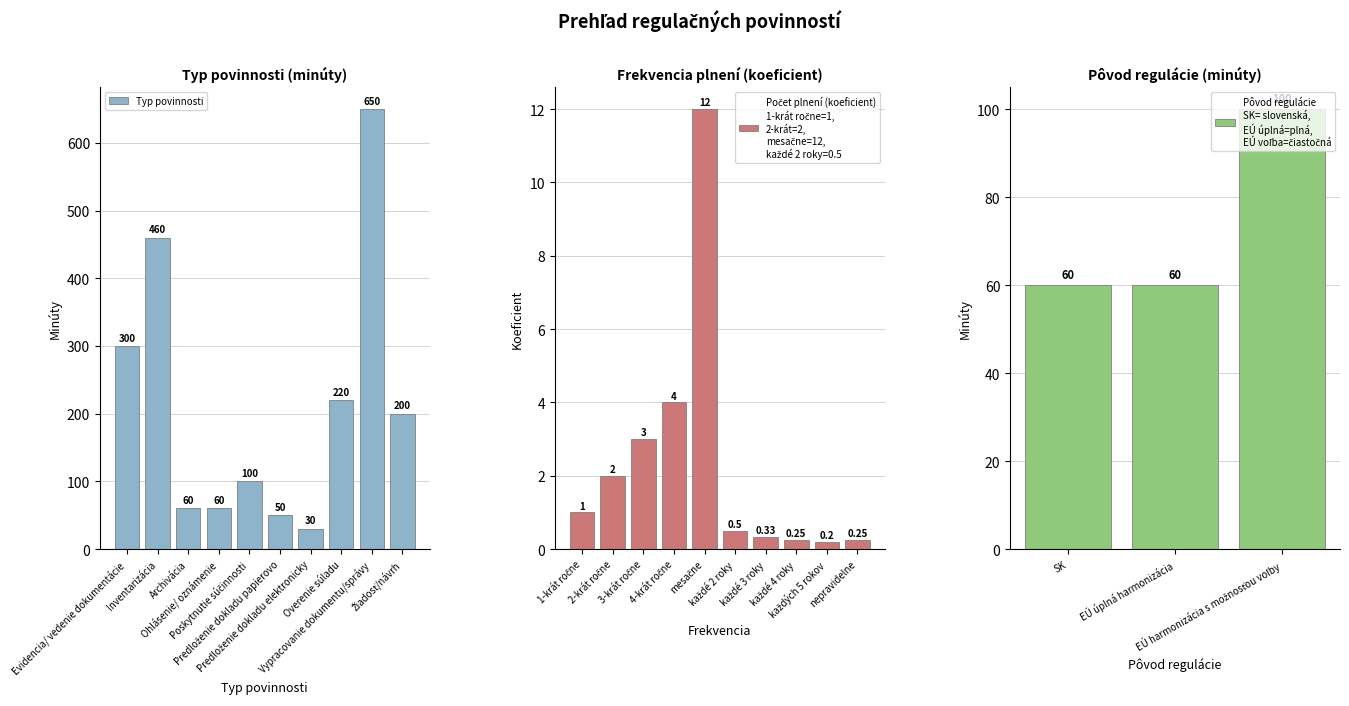

How many values in the Typ povinnosti series are below 200?

5